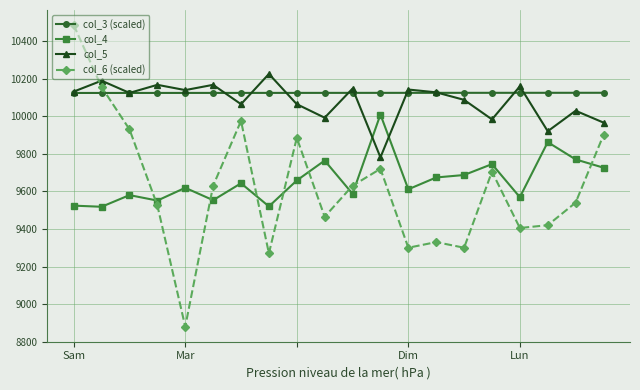

Which series has the largest range (max minus min)?

col_6 (scaled)